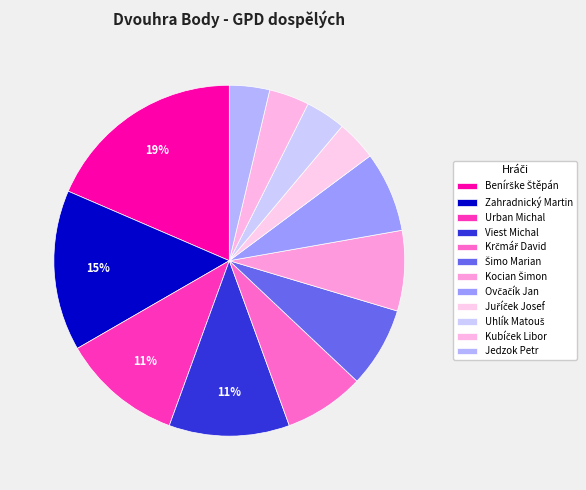

Rank the categories by value from lowest to highest.

Juříček Josef, Uhlík Matouš, Kubíček Libor, Jedzok Petr, Krčmář David, Šimo Marian, Kocian Šimon, Ovčačík Jan, Urban Michal, Viest Michal, Zahradnický Martin, Benírške Štěpán